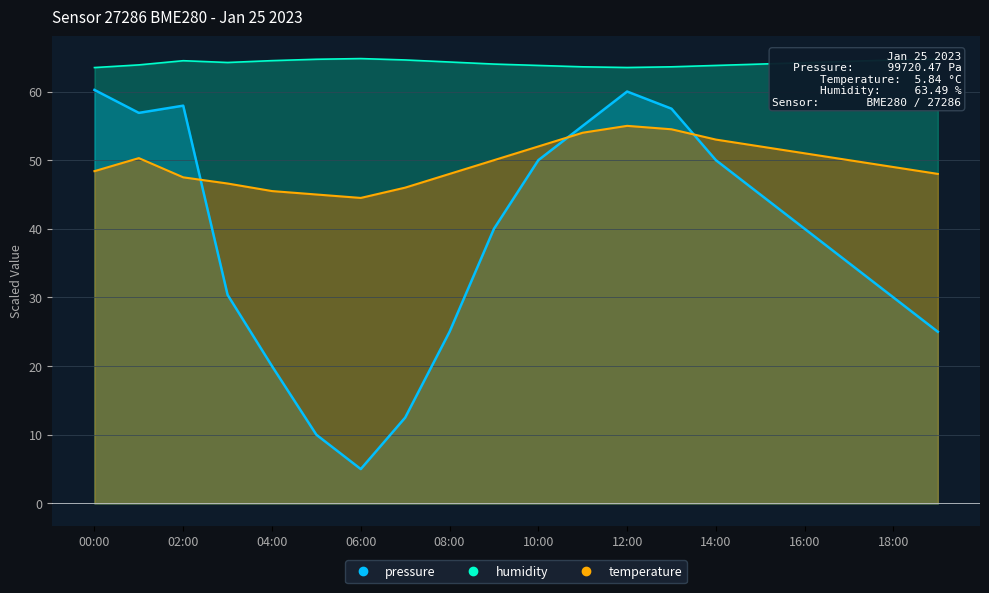

The value of temperature at 18:00 is 85.2. True or false?

False